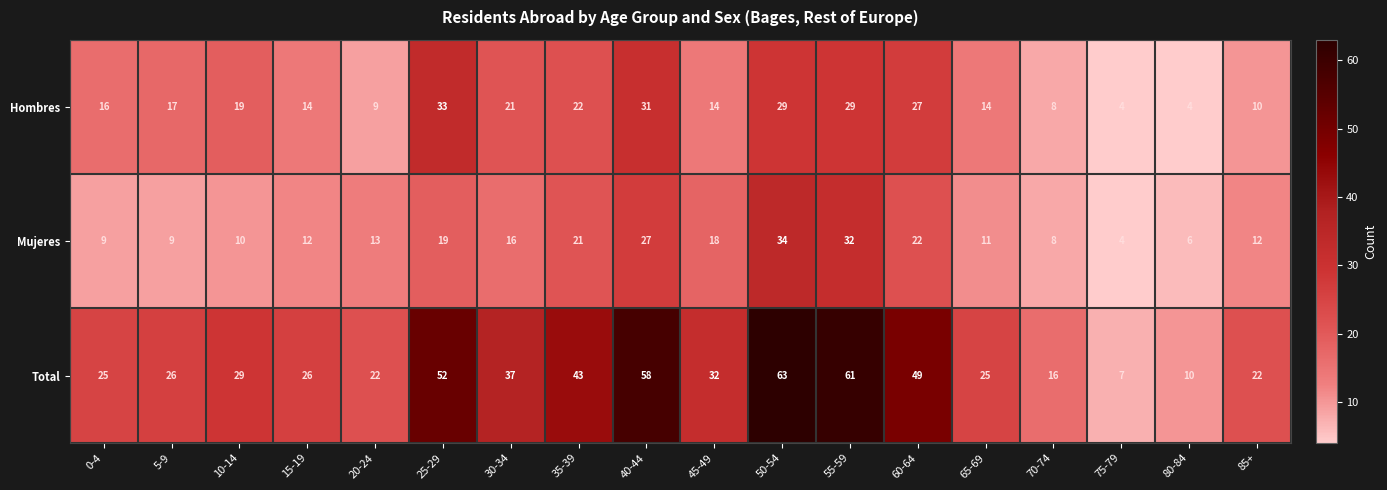

What is the spread (max minus min) of values at 5-9?

17